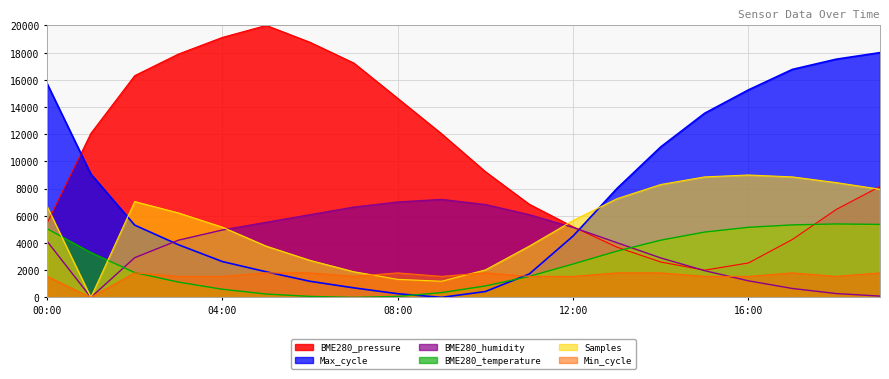

How many categories are shown in the chart?

20